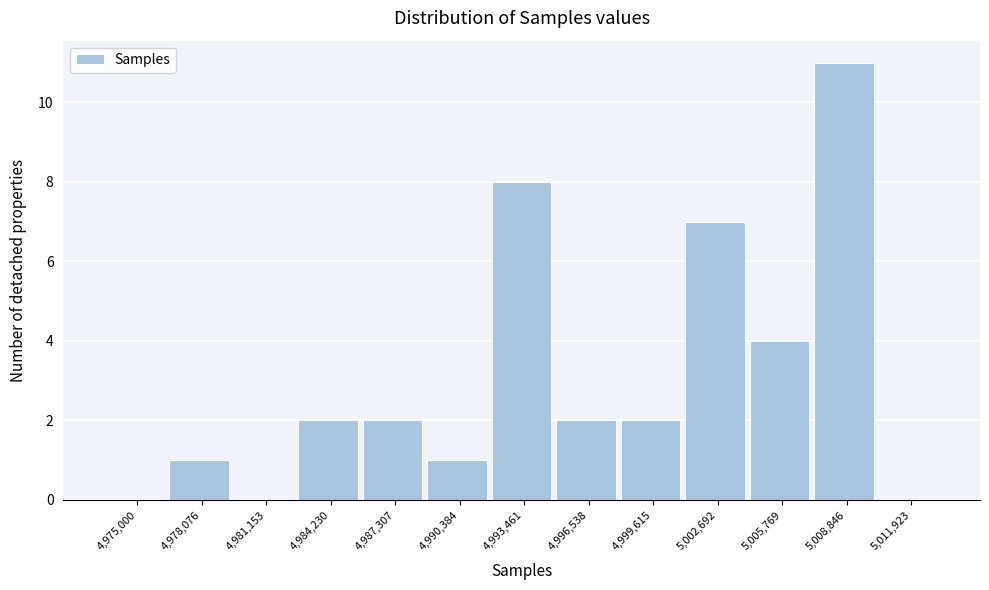

Reading left to right, list all the values displayed in this chart.

4,975,000=0	4,978,076=1	4,981,153=0	4,984,230=2	4,987,307=2	4,990,384=1	4,993,461=8	4,996,538=2	4,999,615=2	5,002,692=7	5,005,769=4	5,008,846=11	5,011,923=0